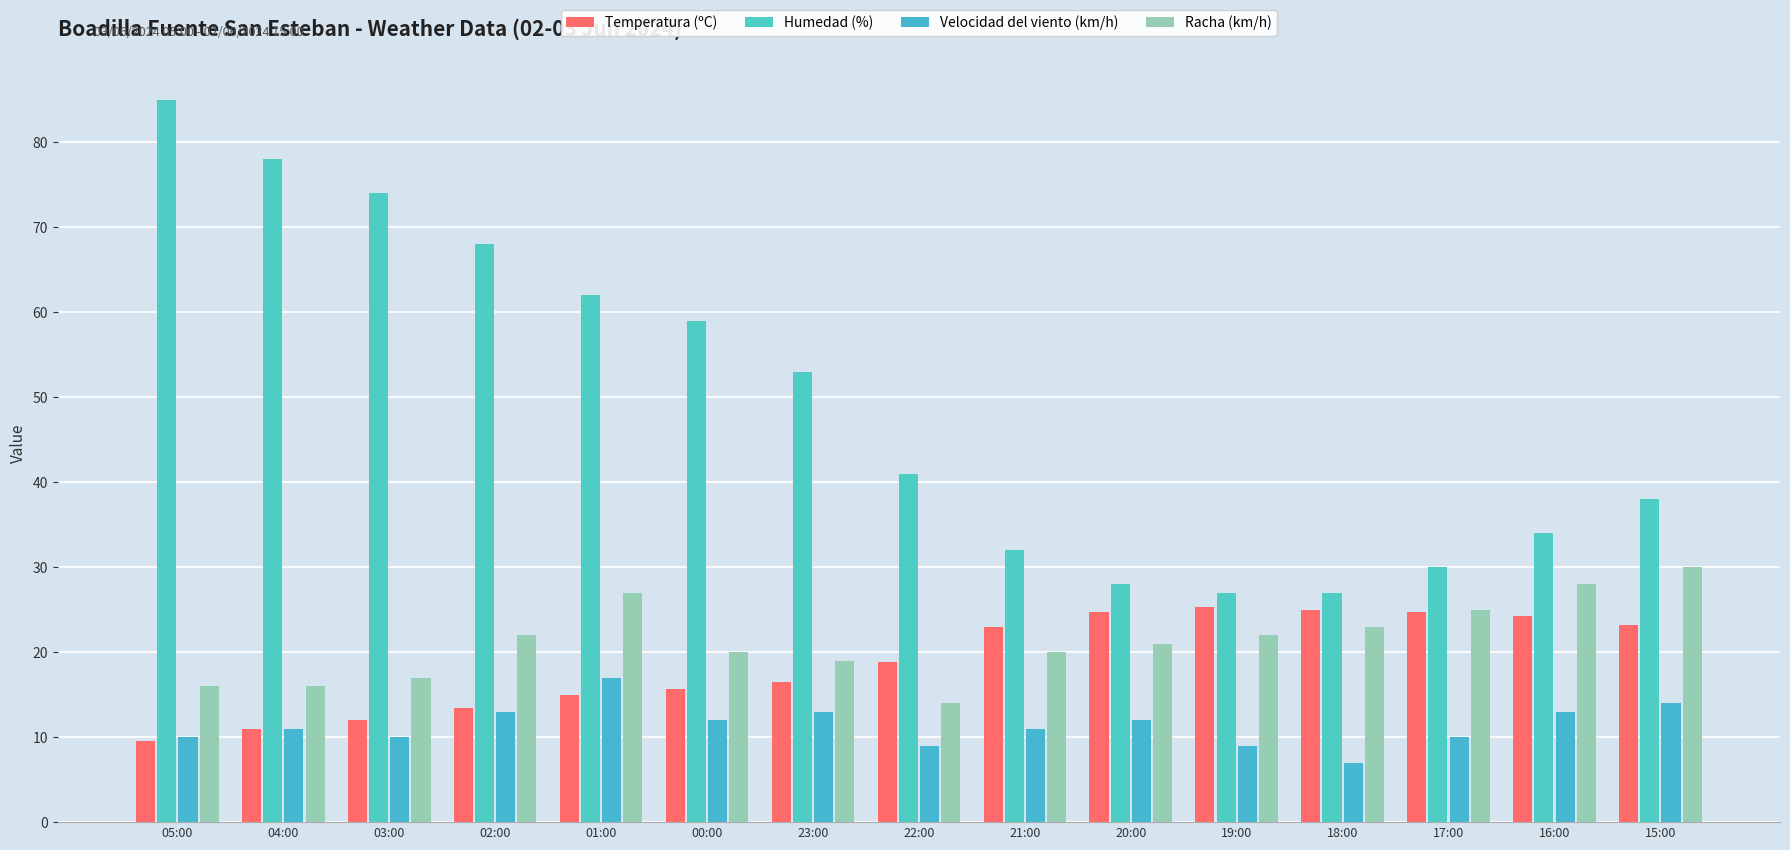

Reading left to right, list all the values displayed in this chart.

Temperatura (ºC): 05:00=9.5	04:00=11.0	03:00=12.0	02:00=13.4	01:00=15.0	00:00=15.7	23:00=16.5	22:00=18.8	21:00=23.0	20:00=24.7	19:00=25.3	18:00=25.0	17:00=24.7	16:00=24.3	15:00=23.2
Humedad (%): 05:00=85.0	04:00=78.0	03:00=74.0	02:00=68.0	01:00=62.0	00:00=59.0	23:00=53.0	22:00=41.0	21:00=32.0	20:00=28.0	19:00=27.0	18:00=27.0	17:00=30.0	16:00=34.0	15:00=38.0
Velocidad del viento (km/h): 05:00=10.0	04:00=11.0	03:00=10.0	02:00=13.0	01:00=17.0	00:00=12.0	23:00=13.0	22:00=9.0	21:00=11.0	20:00=12.0	19:00=9.0	18:00=7.0	17:00=10.0	16:00=13.0	15:00=14.0
Racha (km/h): 05:00=16.0	04:00=16.0	03:00=17.0	02:00=22.0	01:00=27.0	00:00=20.0	23:00=19.0	22:00=14.0	21:00=20.0	20:00=21.0	19:00=22.0	18:00=23.0	17:00=25.0	16:00=28.0	15:00=30.0